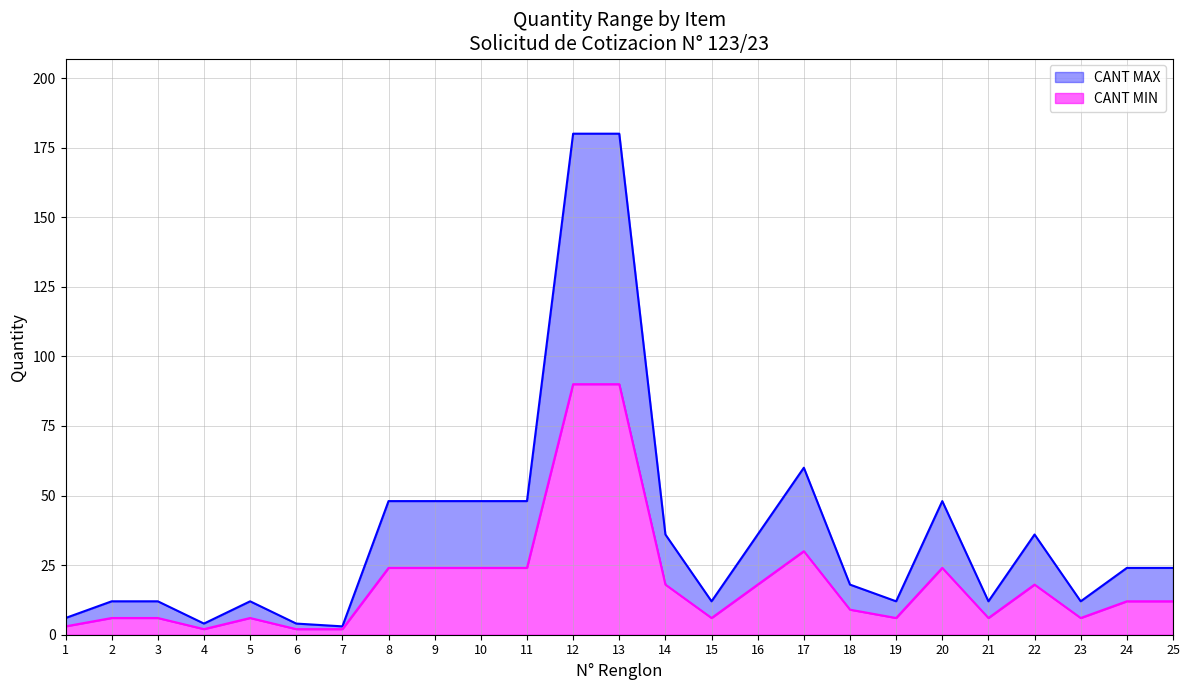

Which series has the largest range (max minus min)?

CANT MAX